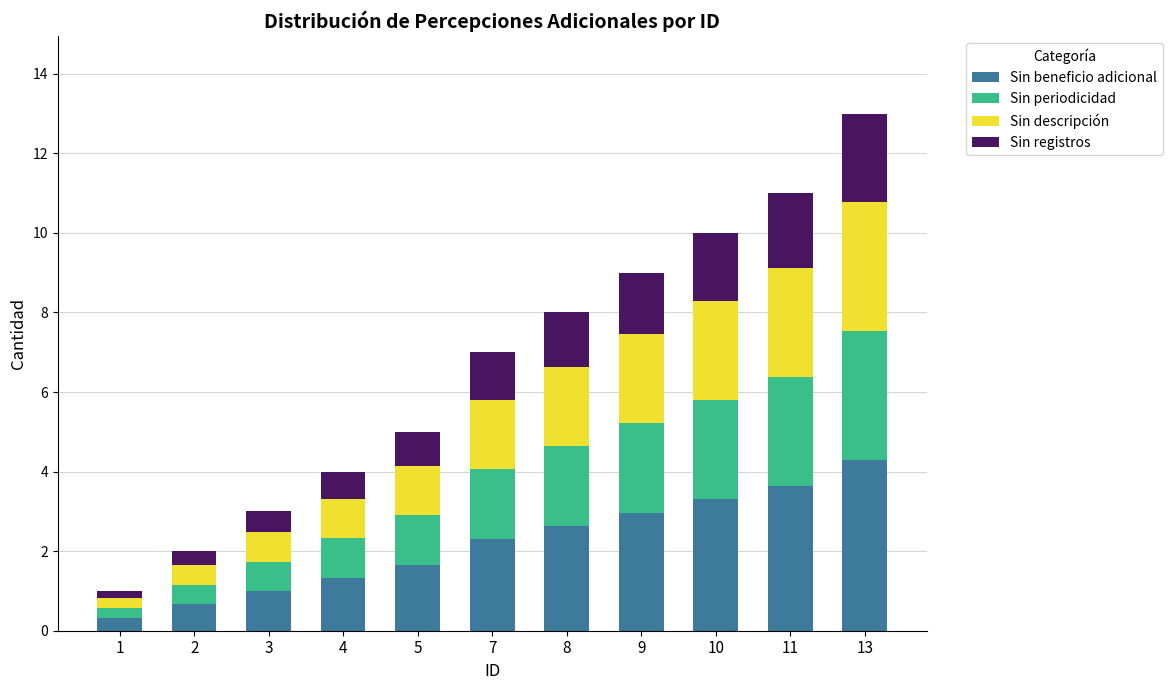

How many bars are there in total?

11